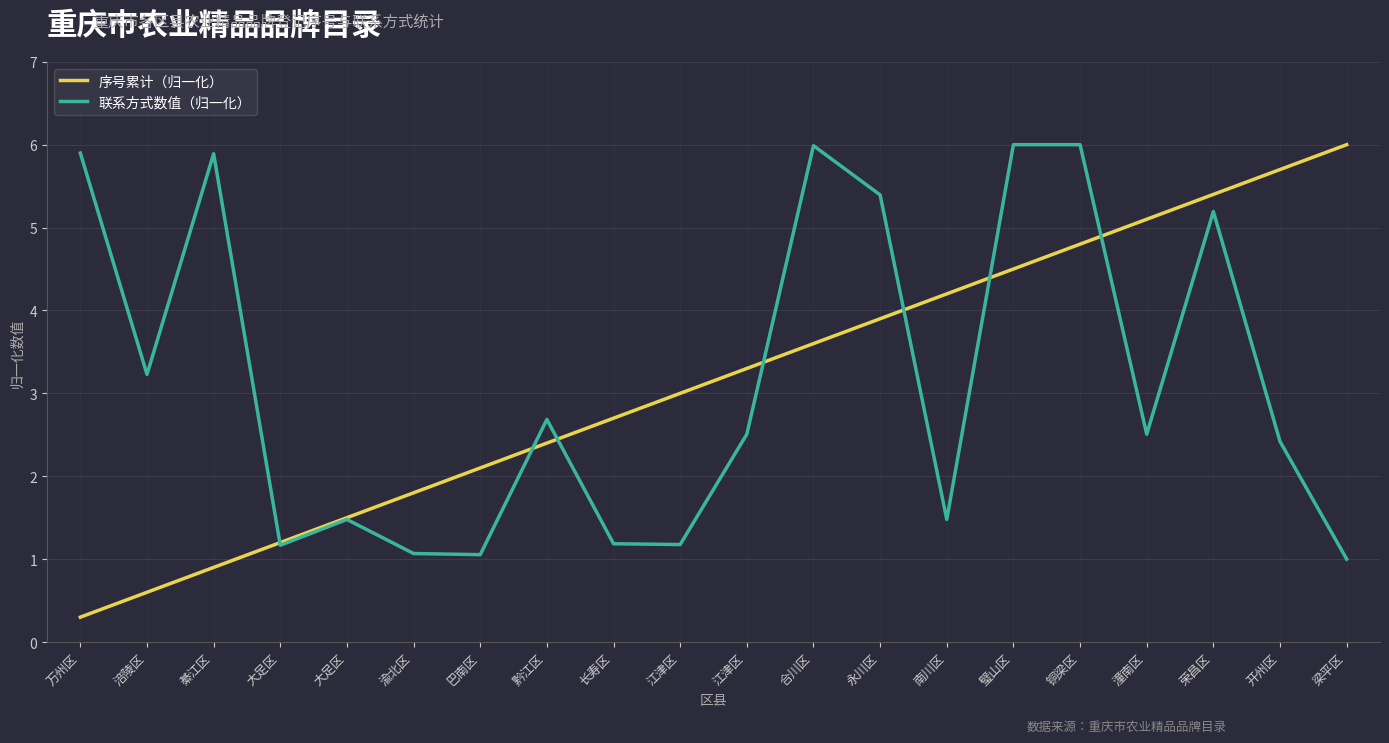

True or false: 序号累计（归一化） has a value of 3.9 at 永川区.

True